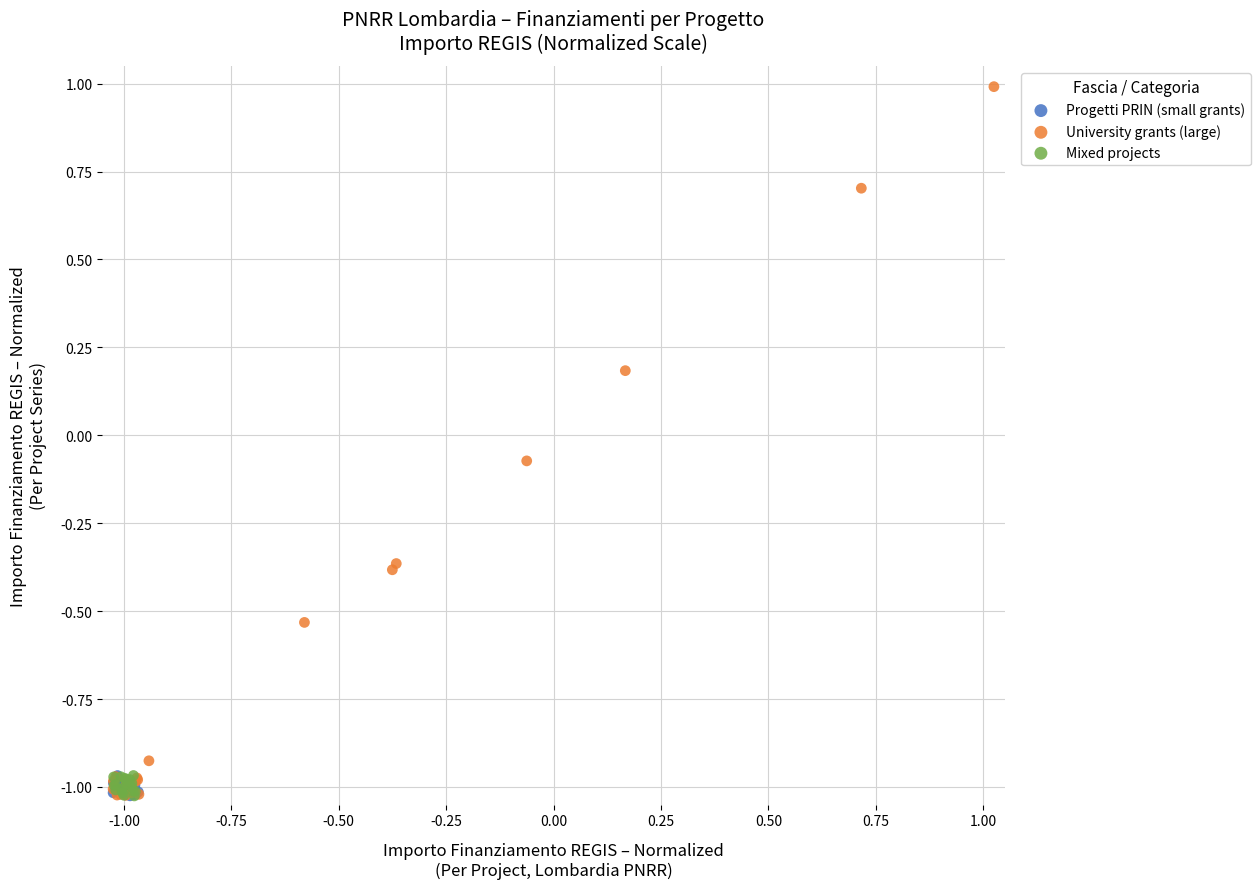

Which series has the widest spread of Y values?

University grants (large)